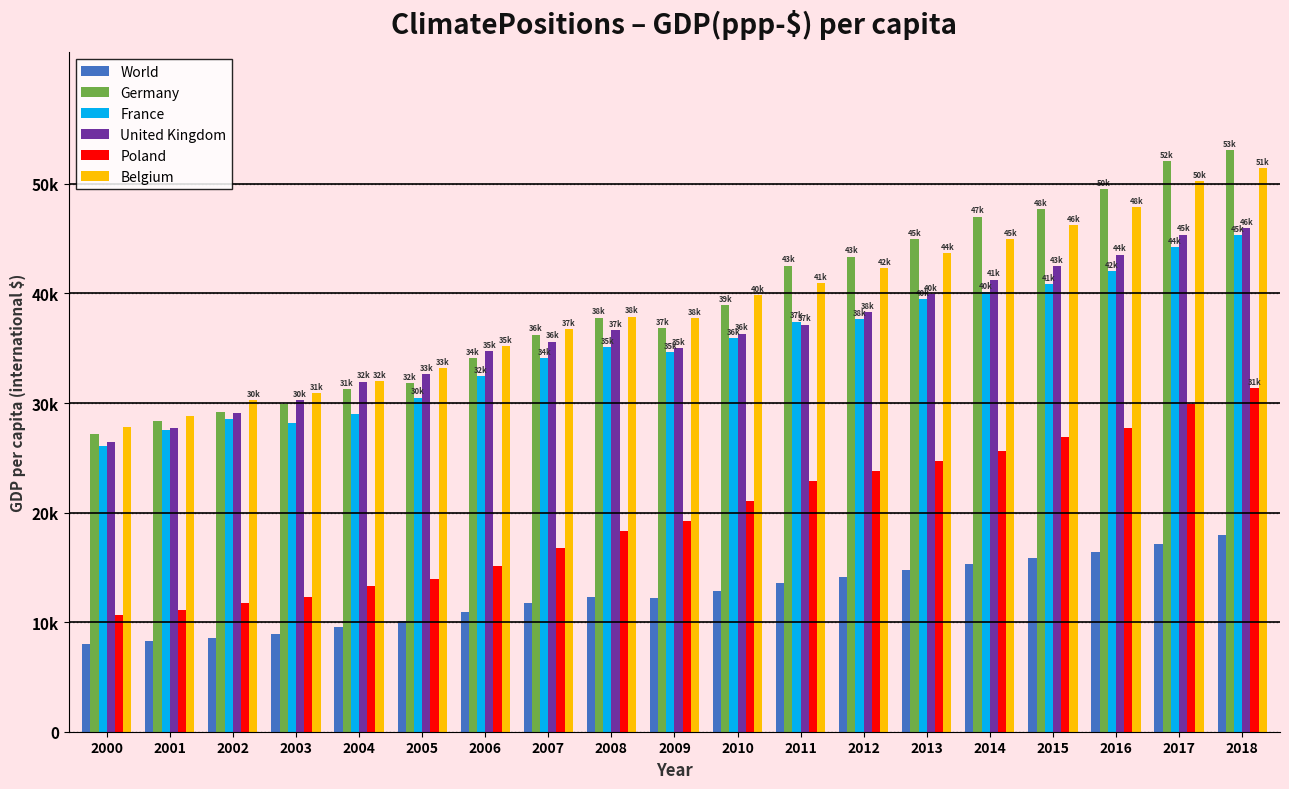

What are all the series names shown in the legend?

World, Germany, France, United Kingdom, Poland, Belgium